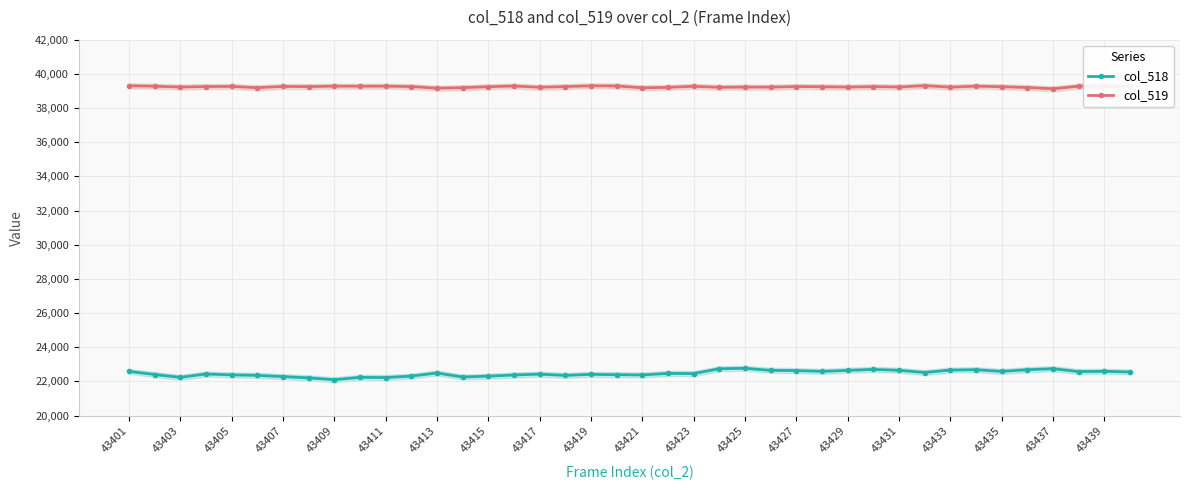

True or false: col_518 has a value of 37946 at 43413.

False